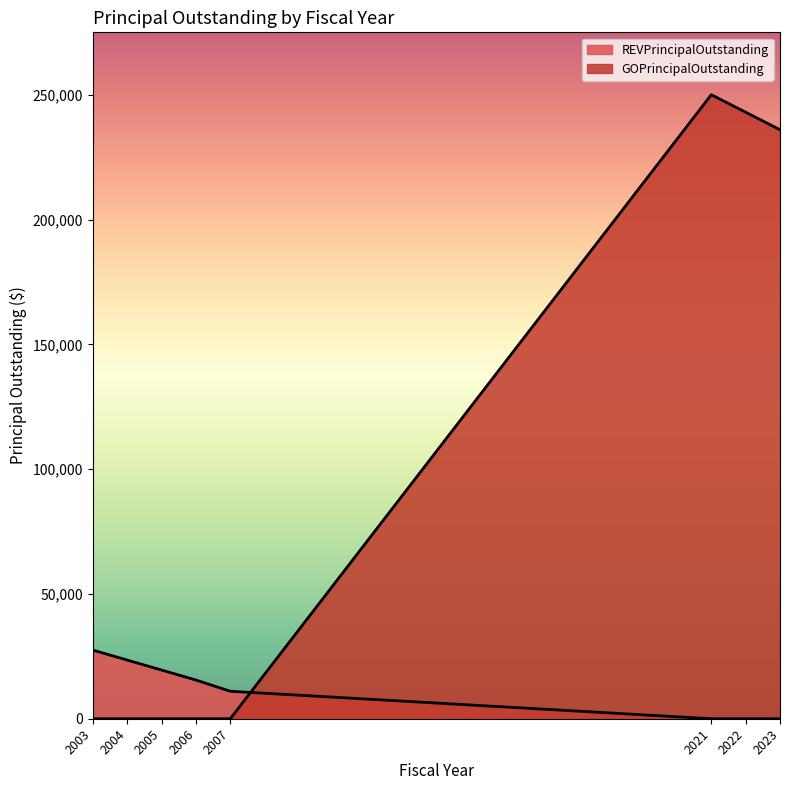

After their last crossing, which series has the higher values: GOPrincipalOutstanding or REVPrincipalOutstanding?

GOPrincipalOutstanding